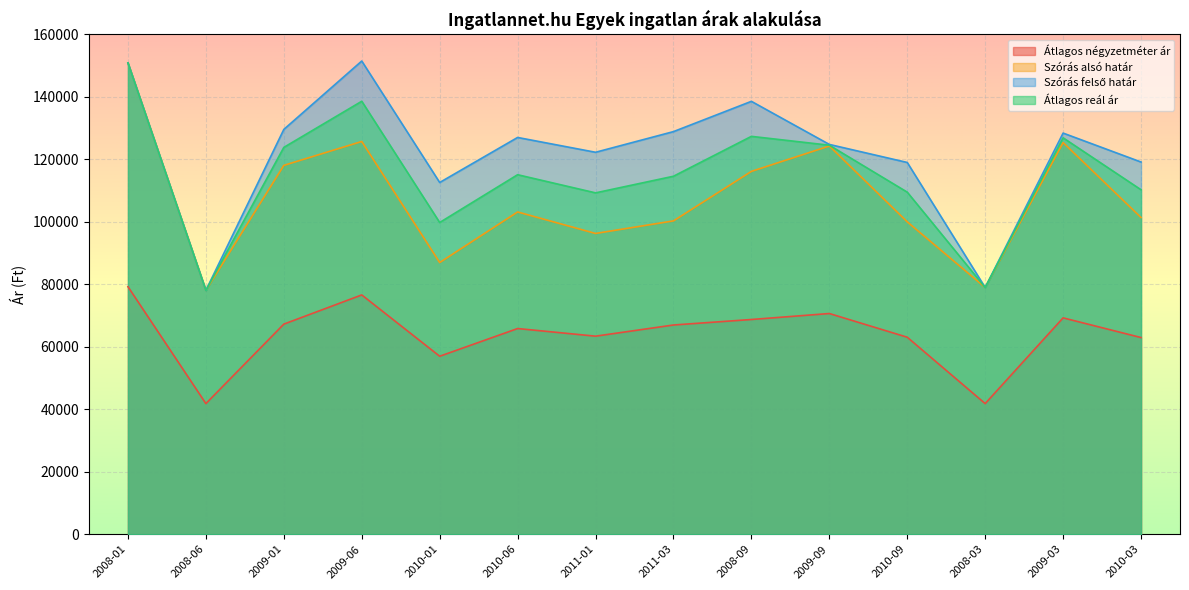

True or false: Átlagos reál ár has a value of 196474 at 2011-01.

False